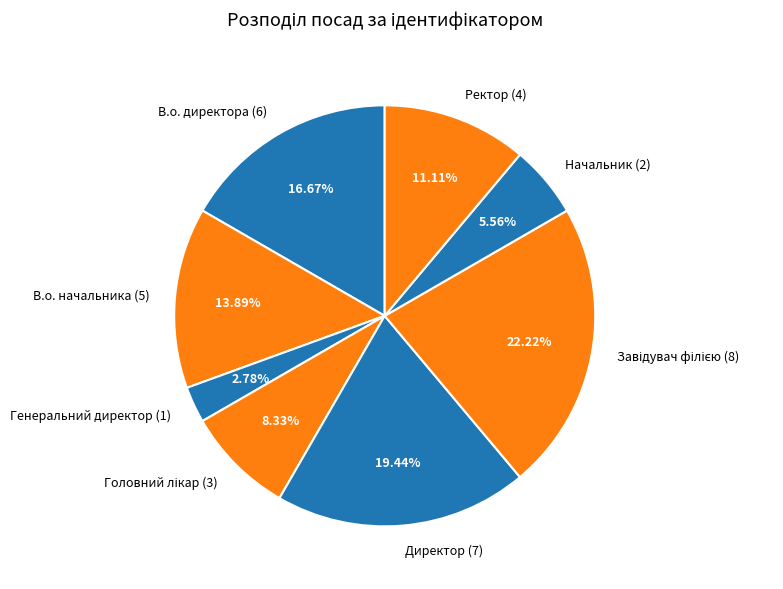

Approximately how many times larger is the value at Ректор (4) compared to В.о. директора (6)?

0.7